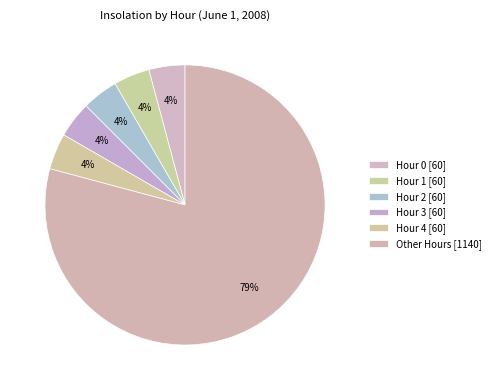

Is there a majority slice in this chart?

Yes